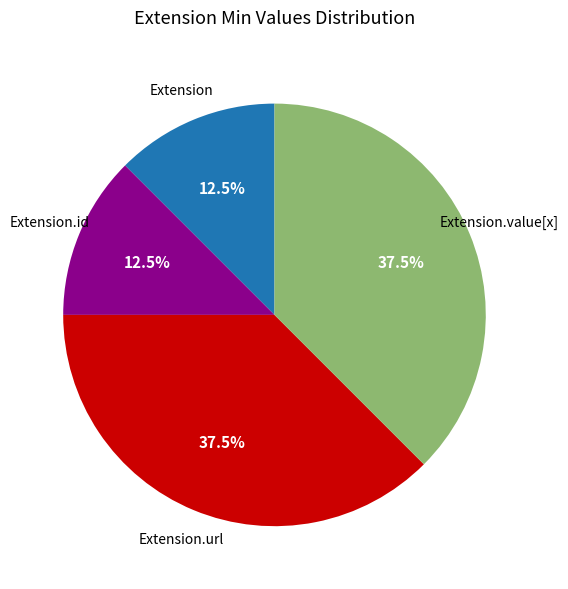

Does any single category account for the majority?

No